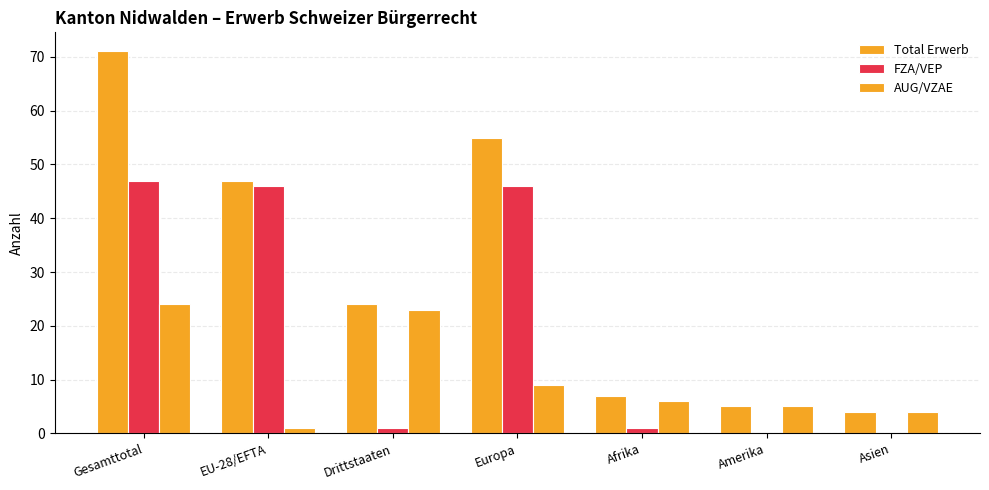

Which series changed the most between Drittstaaten and Europa?

FZA/VEP